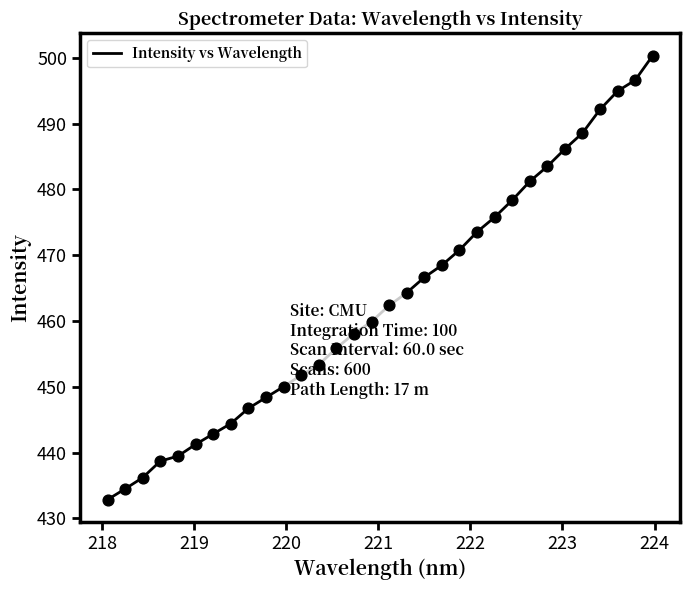

What is the difference between the maximum and minimum values?

67.5